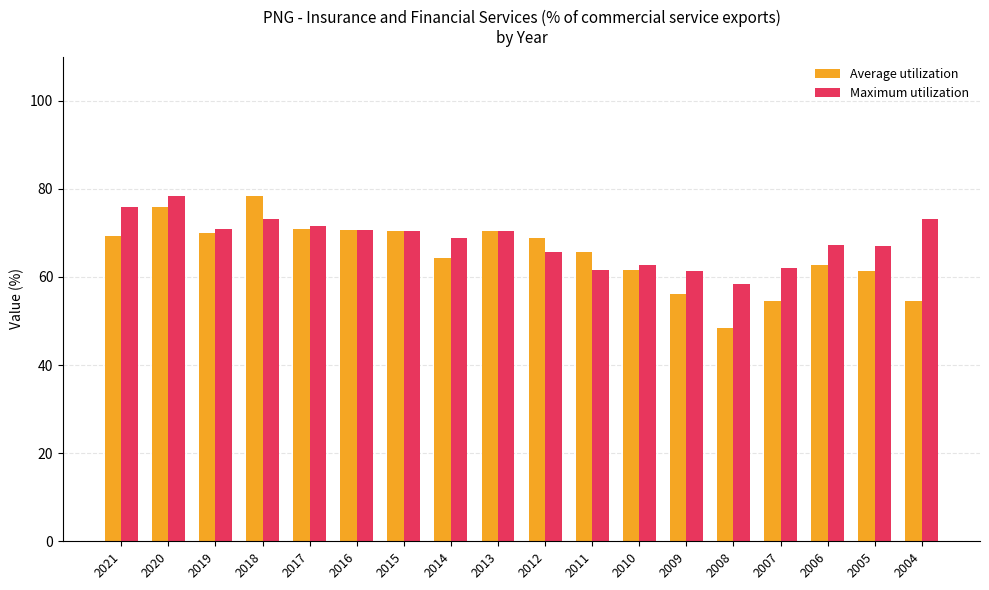

Rank the series at 2005 from lowest to highest value.

Average utilization, Maximum utilization